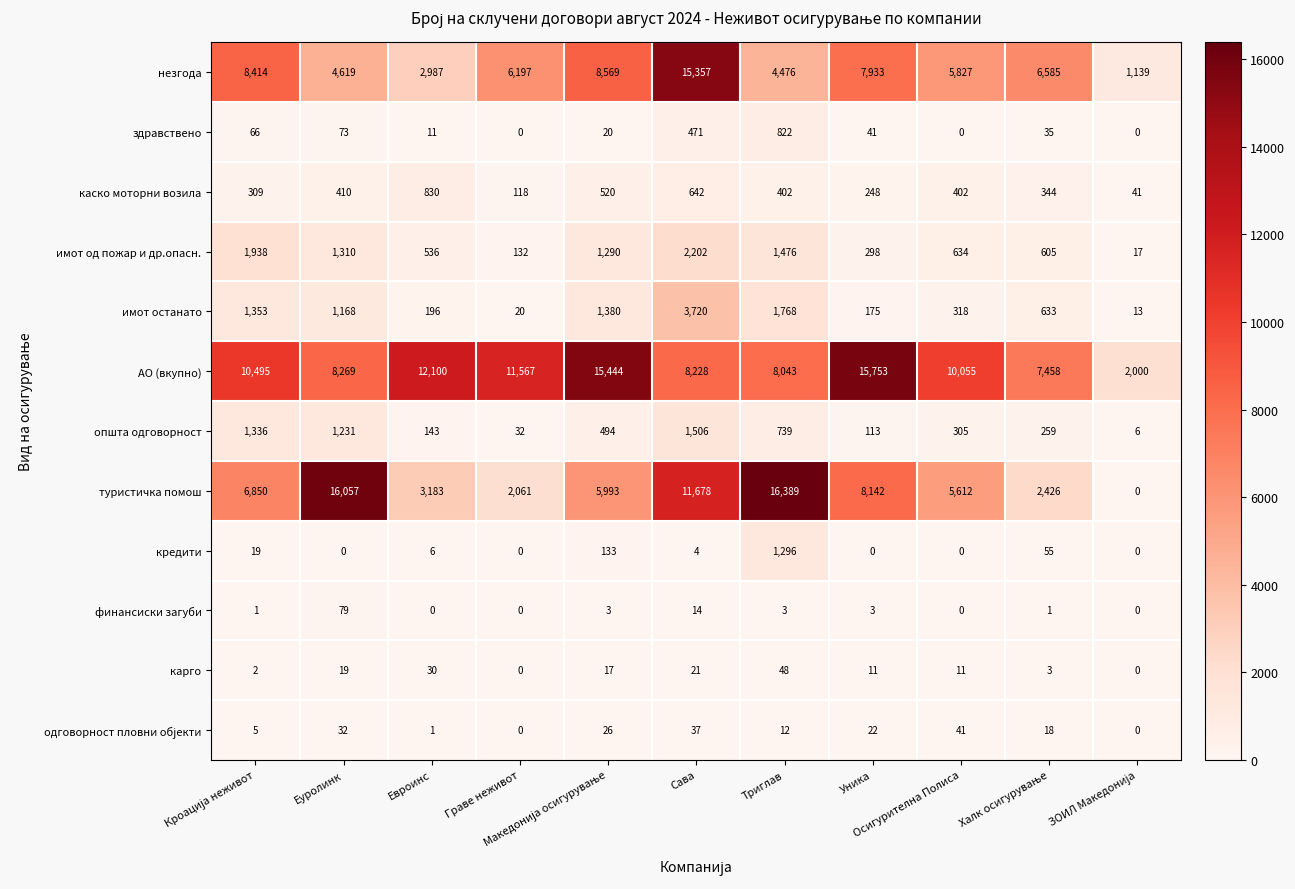

Which series has the widest spread of values?

туристичка помош